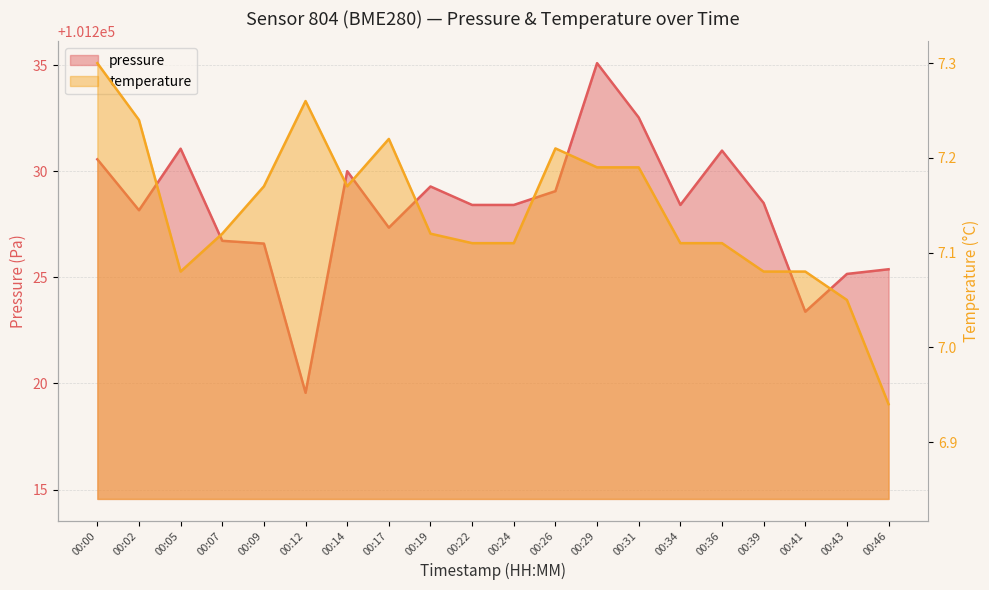

What value does the pressure series have at 00:07?

101226.7